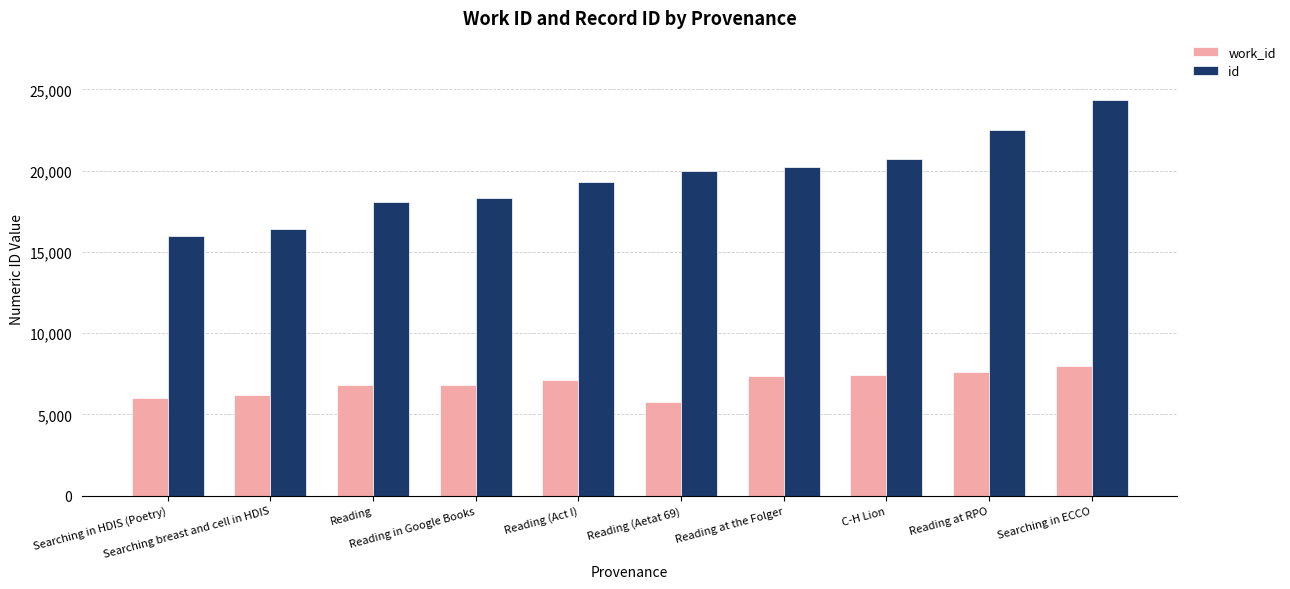

Are the bars grouped side by side (vs. stacked)?

Yes